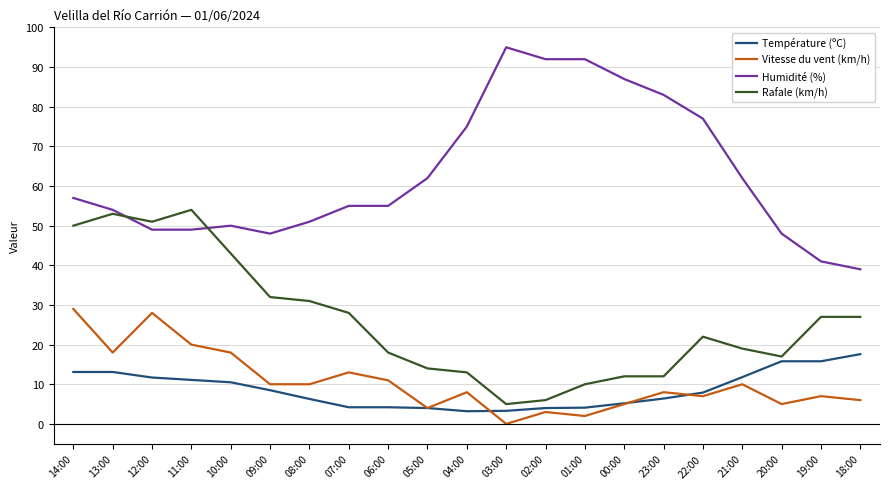

How many lines are shown in the chart?

4